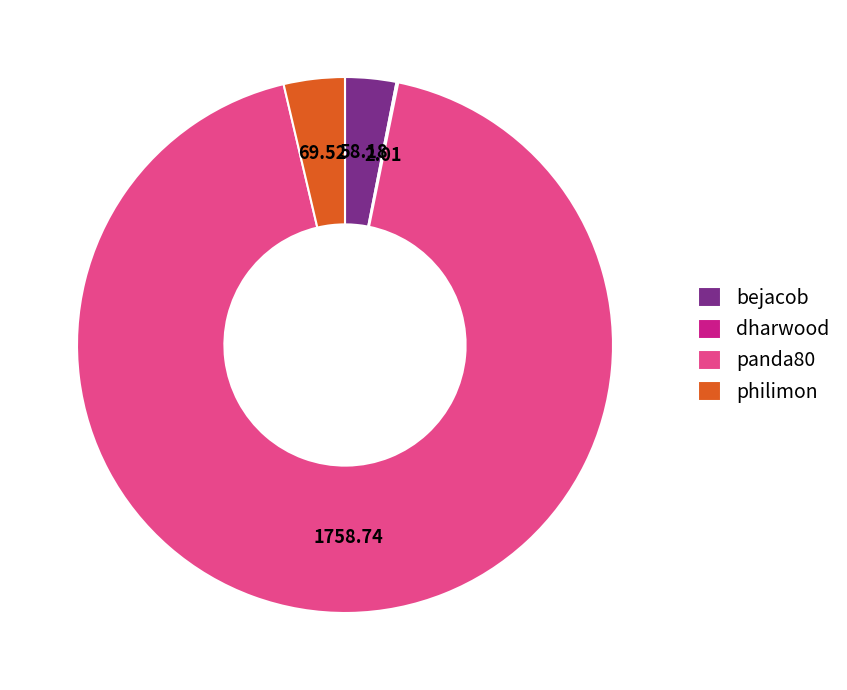

Which has a higher value, philimon or bejacob?

philimon